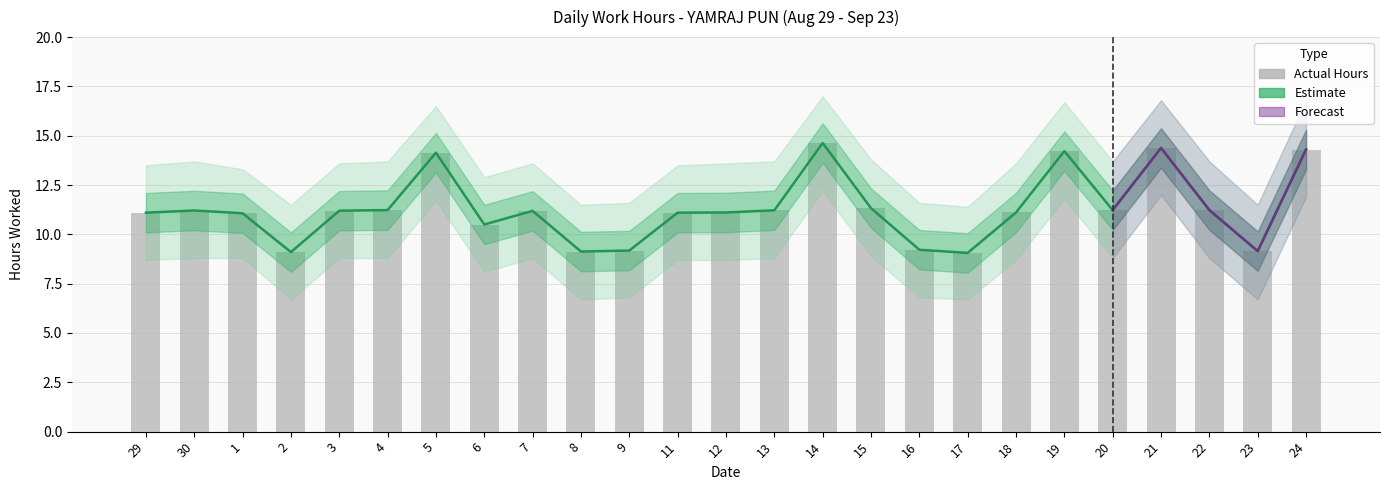

Is the value of Upper Band at 24 greater than the value of Low Hours at 19?

Yes